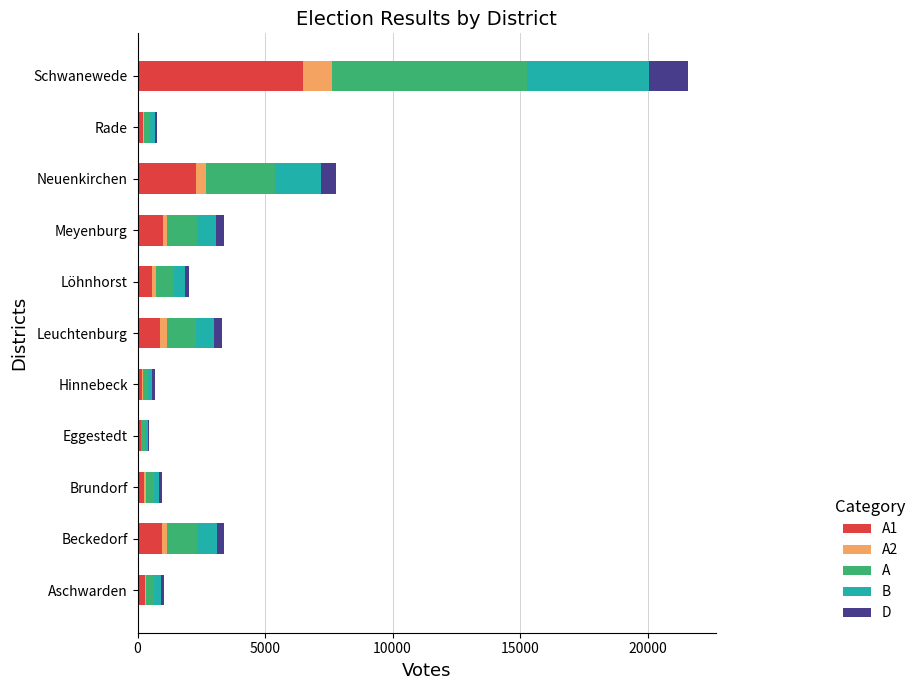

At which category is the sum across all series the highest?

Schwanewede